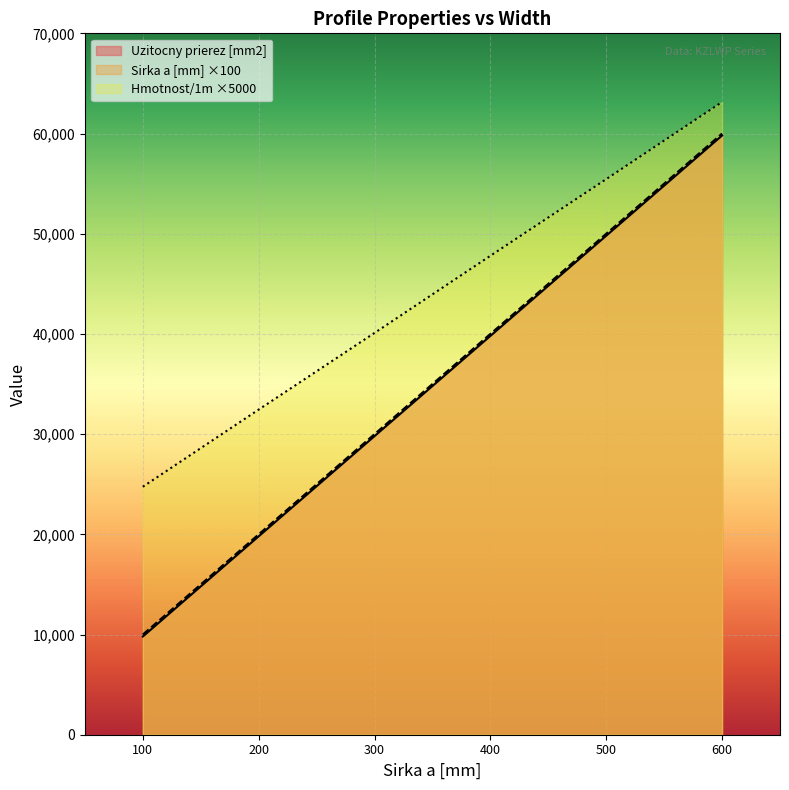

Is the value of Hmotnost/1m ×5000 at 600 greater than the value of Sirka a [mm] ×100 at 500?

Yes